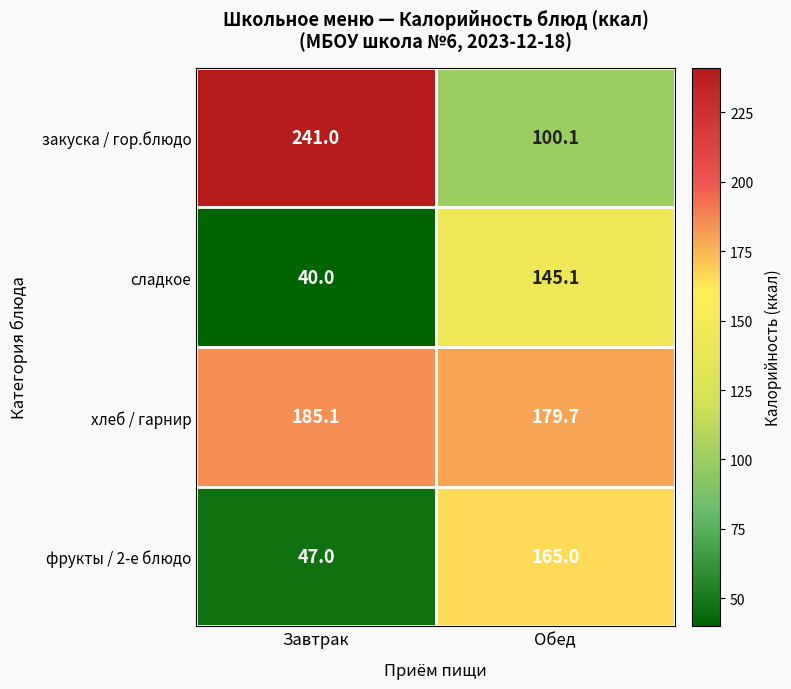

List the series in order of their peak value, lowest first.

сладкое, фрукты / 2-е блюдо, хлеб / гарнир, закуска / гор.блюдо